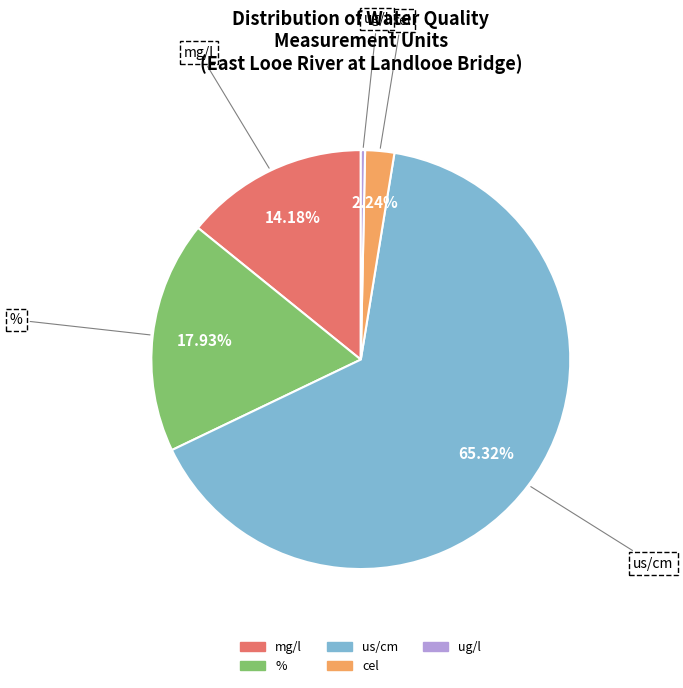

Is there any slice that represents more than half of the pie?

Yes